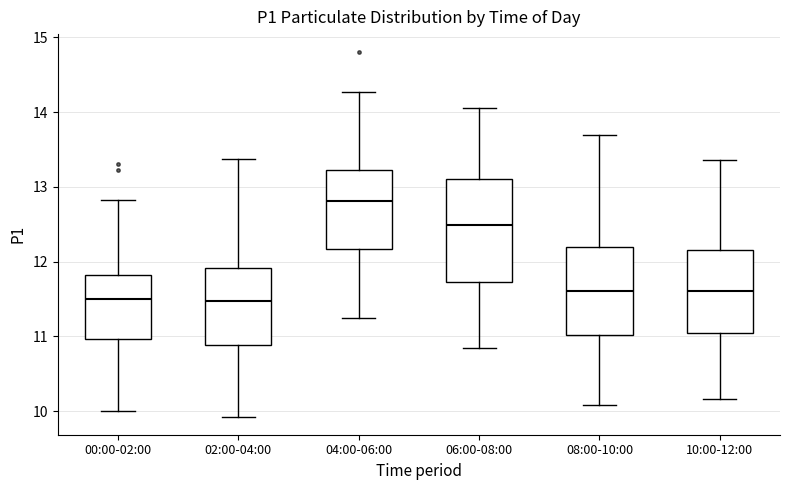

Comparing the boxes themselves (not the whiskers), which one is the tallest?

06:00-08:00